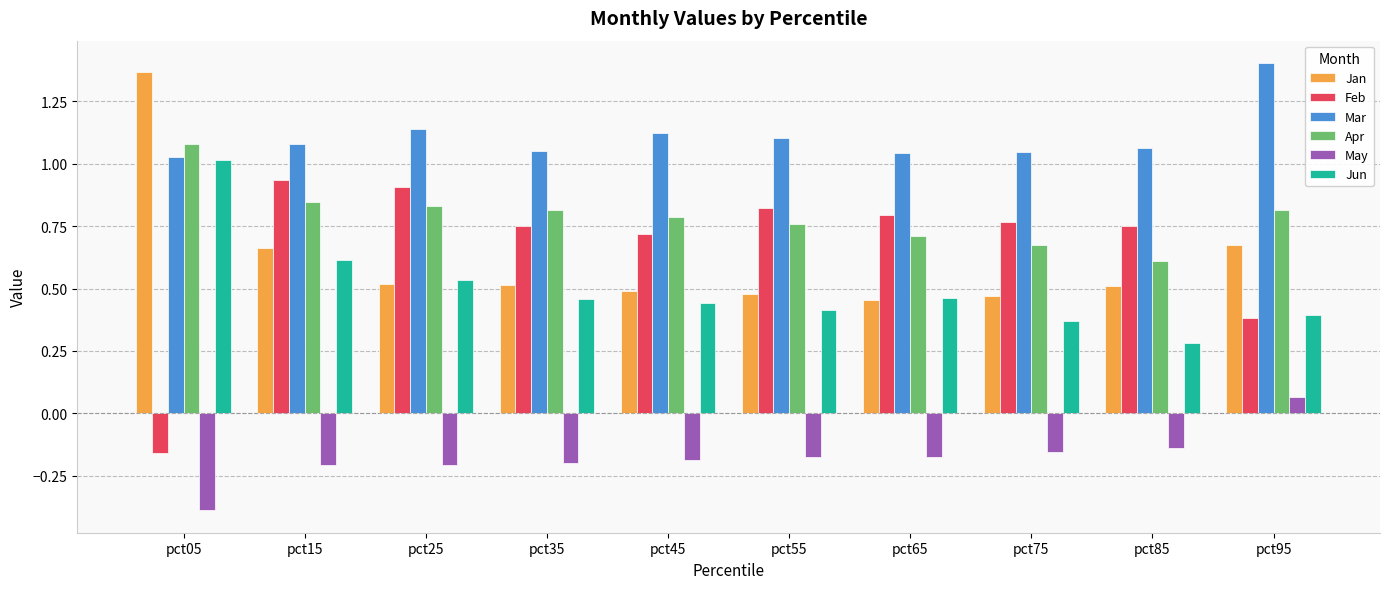

At pct85, list the series in order from smallest to largest.

May, Jun, Jan, Apr, Feb, Mar